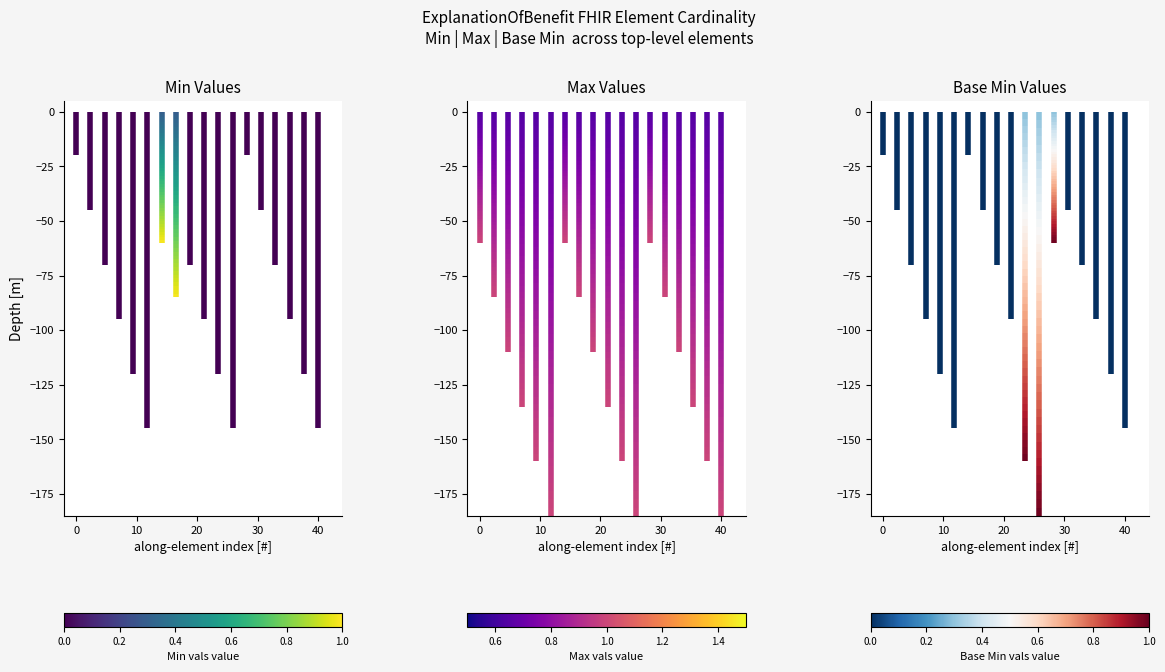

Is the value of Base Min Values at 0 greater than the value of Min Values at 0?

No